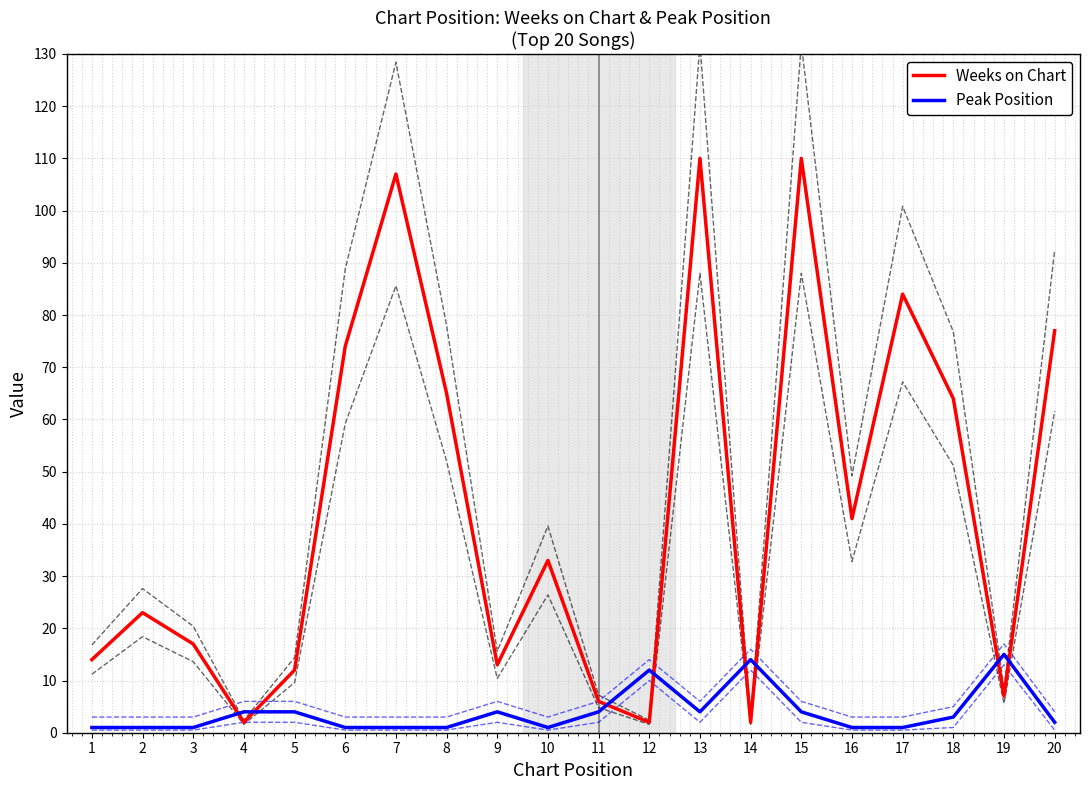

Does the chart display data point markers on the line(s)?

No